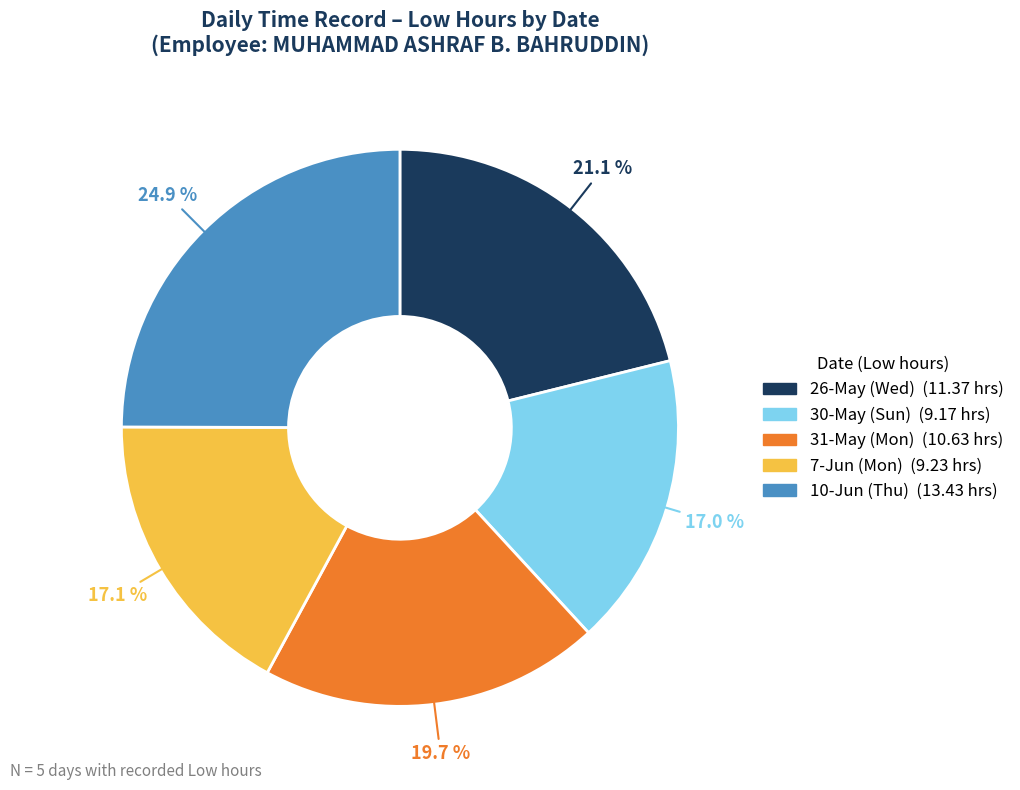

What is the largest slice in the pie chart?

10-Jun (Thu)